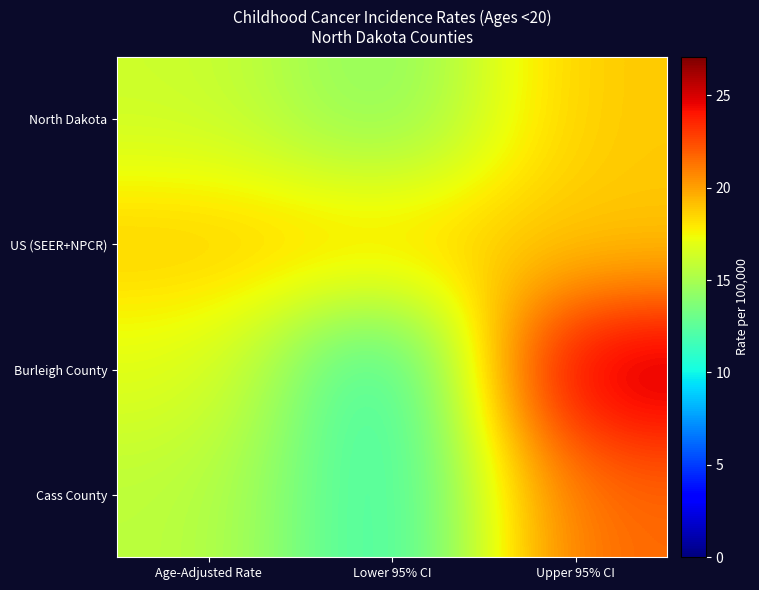

Reading left to right, extract all data points from this chart.

North Dakota: Age-Adjusted Rate=16.2	Lower 95% CI=13.8	Upper 95% CI=18.9
US (SEER+NPCR): Age-Adjusted Rate=18.8	Lower 95% CI=18.6	Upper 95% CI=18.9
Burleigh County: Age-Adjusted Rate=16.9	Lower 95% CI=10.5	Upper 95% CI=25.8
Cass County: Age-Adjusted Rate=15.7	Lower 95% CI=11.0	Upper 95% CI=21.7